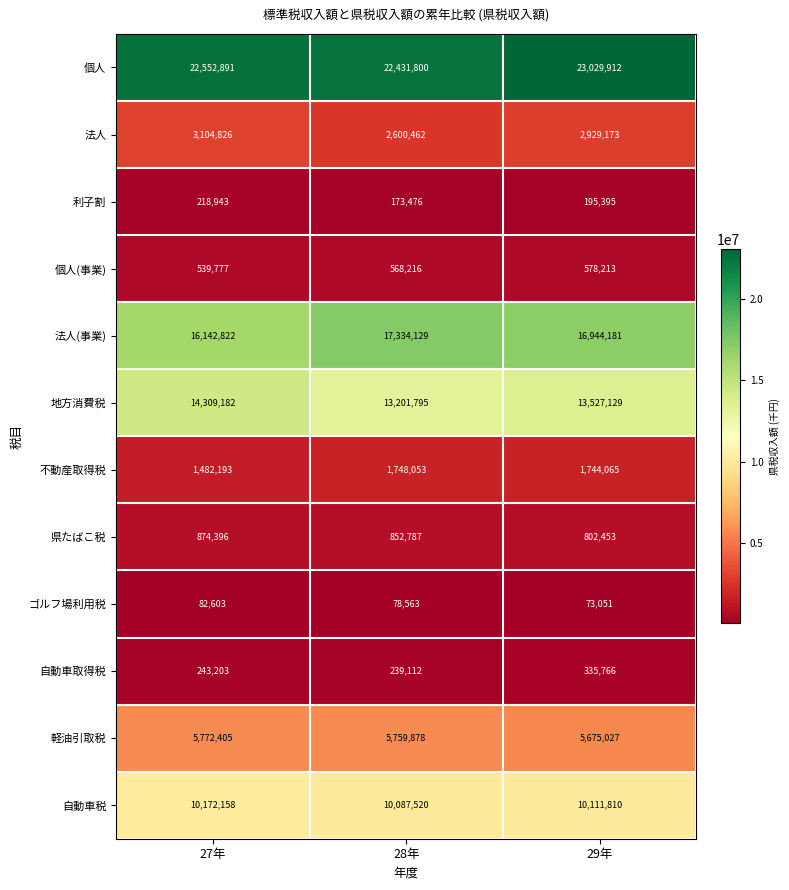

True or false: 自動車取得税 has a value of 118194 at 29年.

False